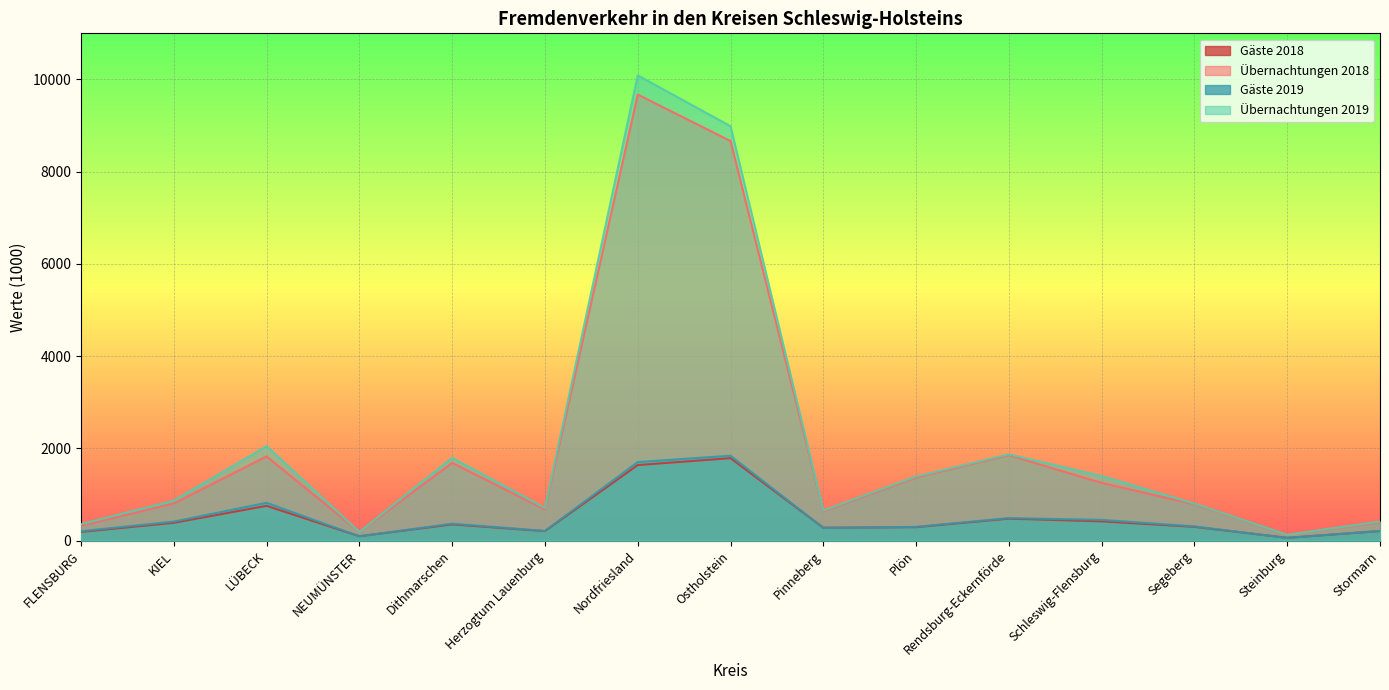

What is the approximate value of Übernachtungen 2018 at Dithmarschen?

1686.0